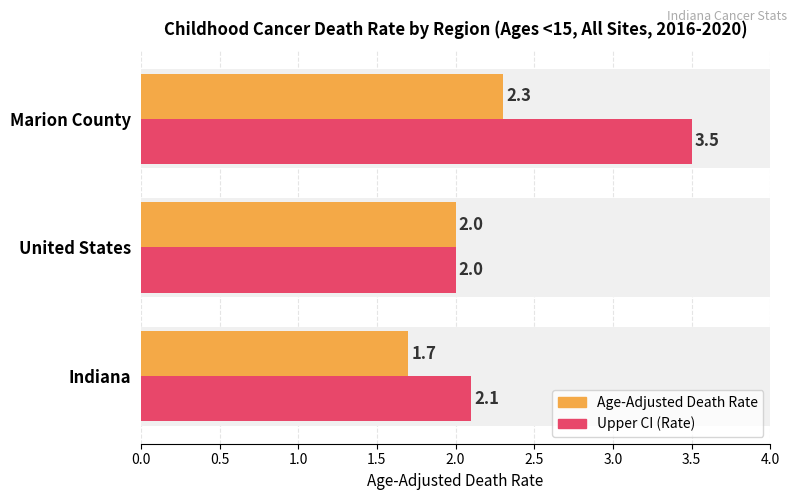

Reading right to left, list all the values displayed in this chart.

Age-Adjusted Death Rate: 2.3	2.0	1.7
Upper CI: 3.5	2.0	2.1